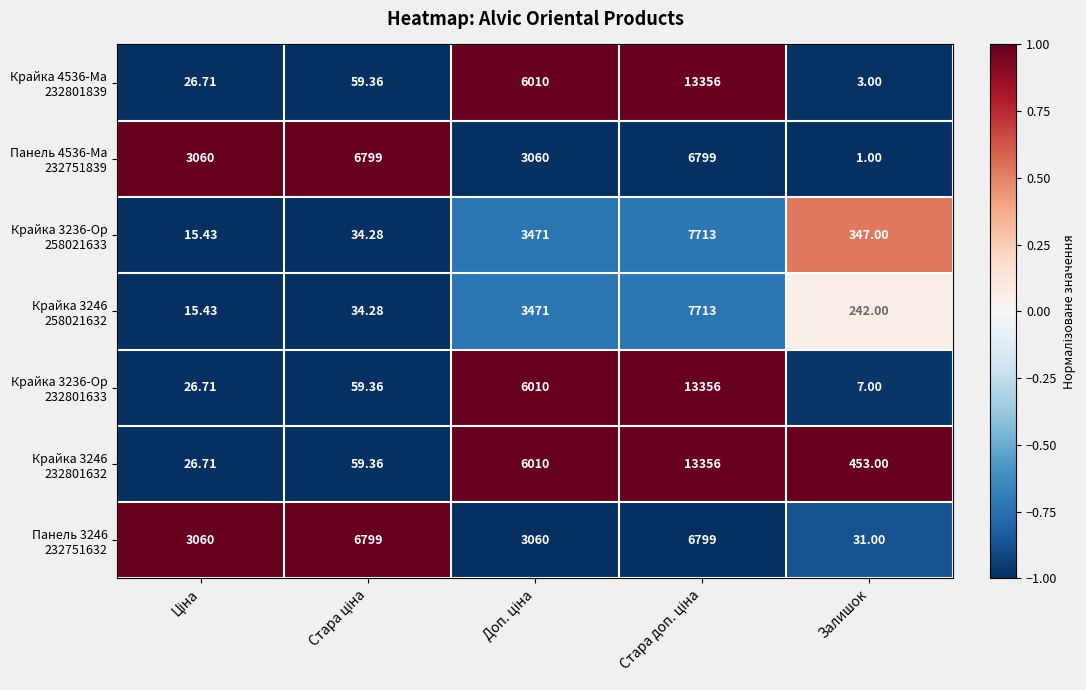

How many distinct data groups are displayed?

7